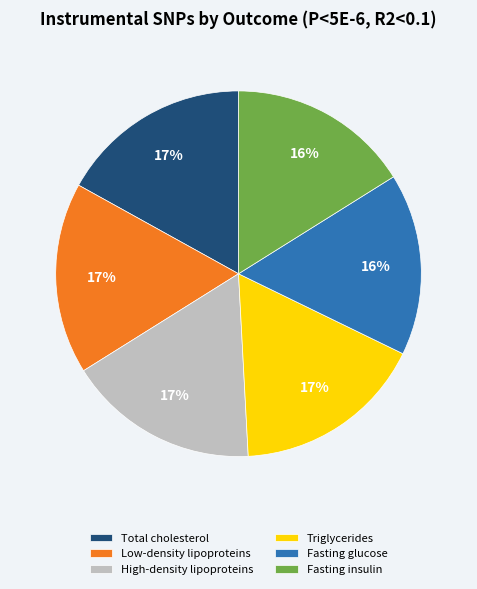

Is Low-density lipoproteins the majority of the pie?

No